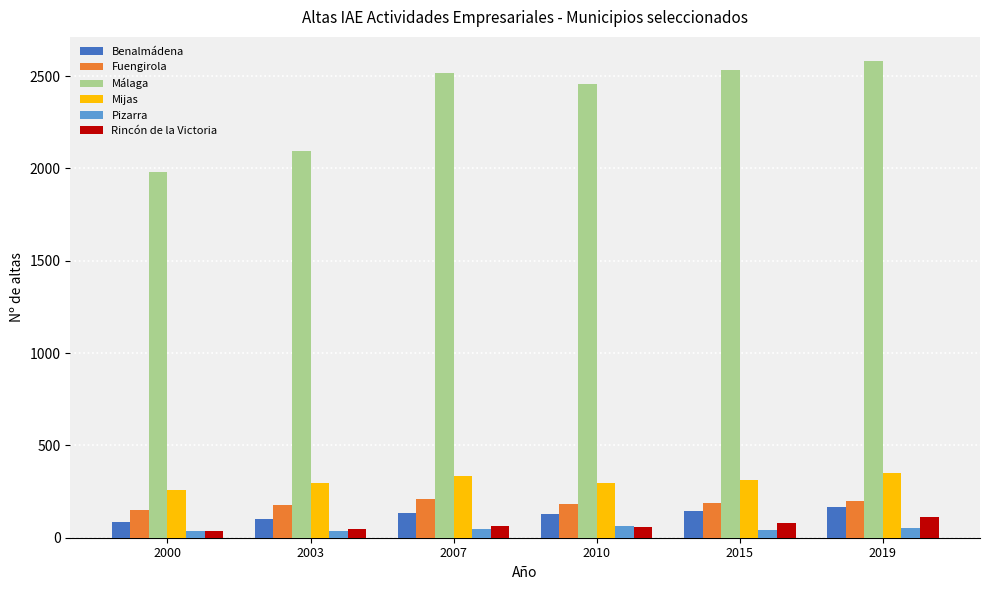

Which series has the widest spread of values?

Málaga